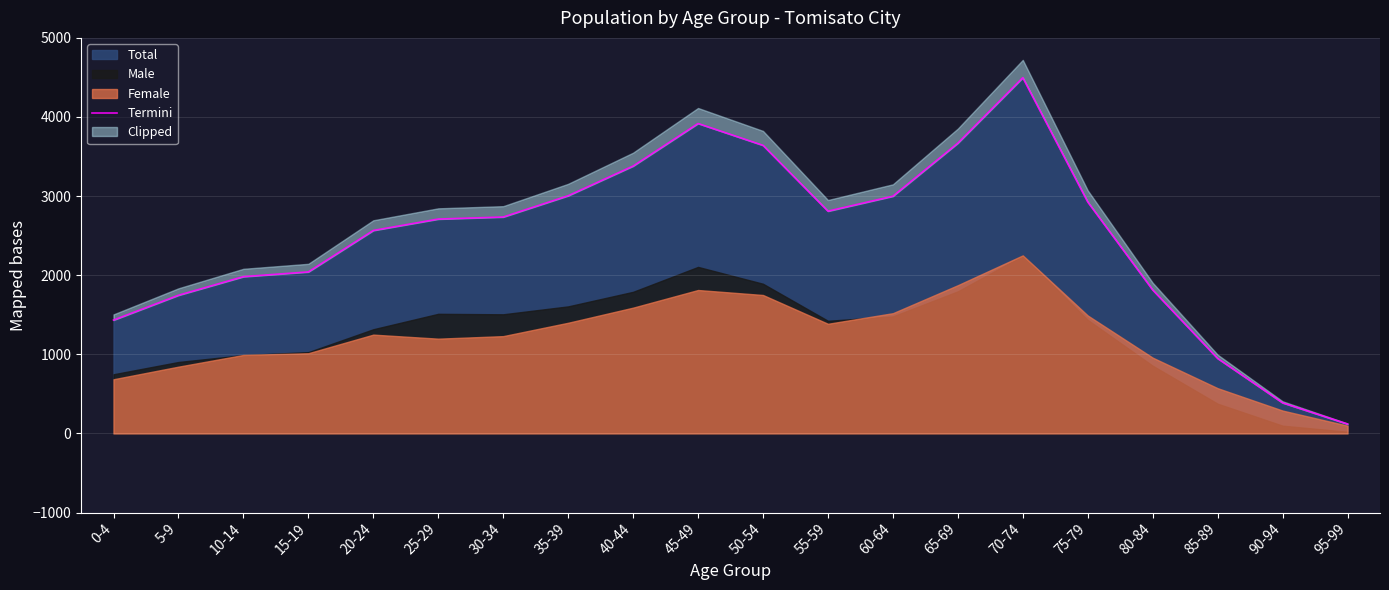

Where is the data nearest to the value 2308?

20-24